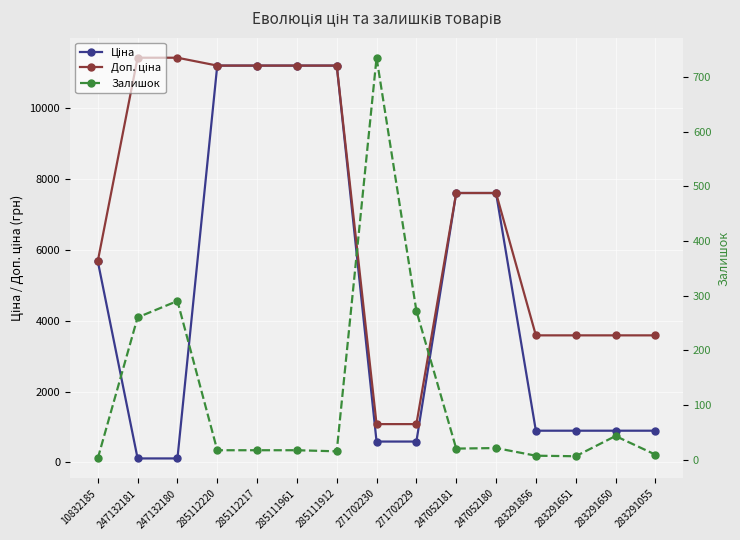

Count the number of data series in this chart.

3